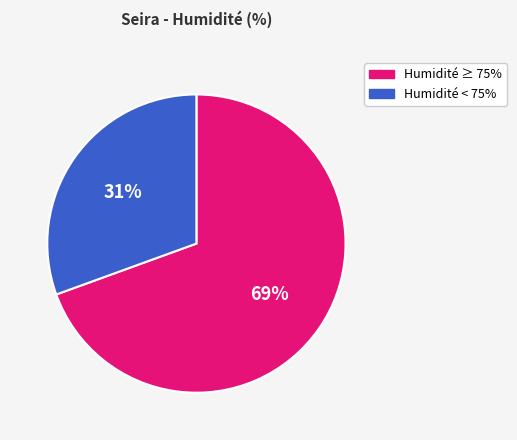

Is there any slice that represents more than half of the pie?

Yes